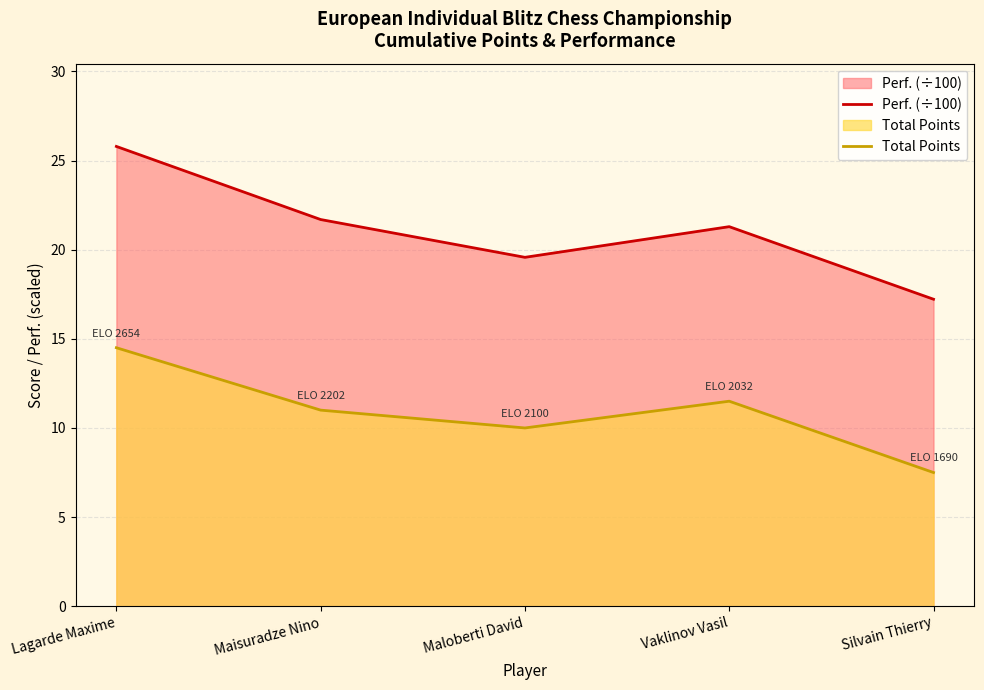

True or false: Total Points and Perf. (÷100) cross at least once.

False